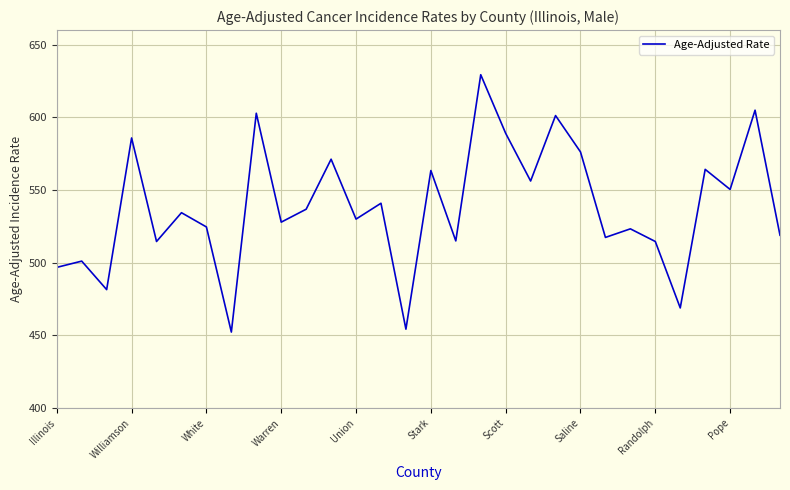

What is the smallest value displayed?

452.3